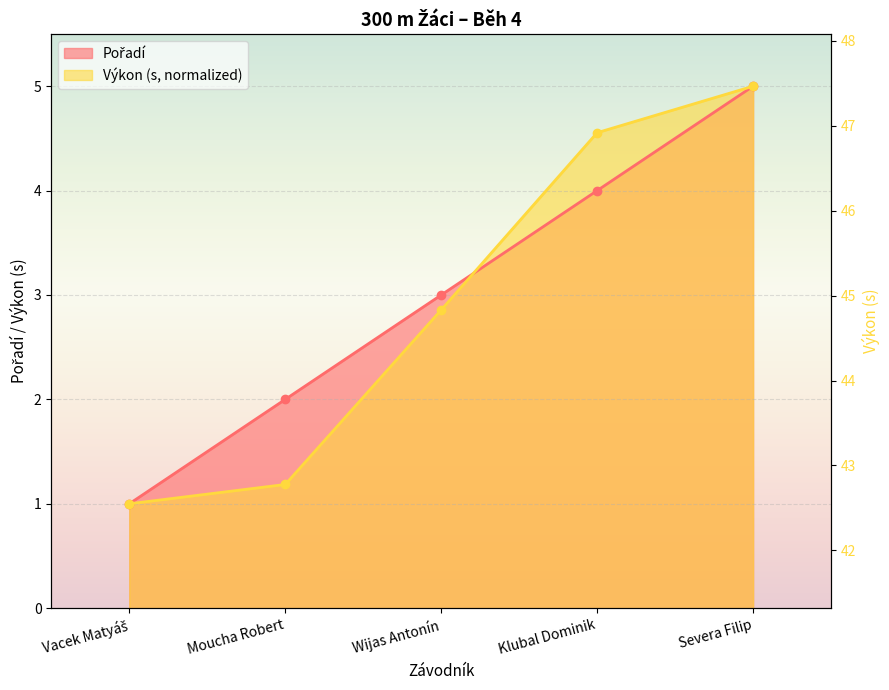

What is the difference between the maximum and minimum values in the Pořadí series?

4.0